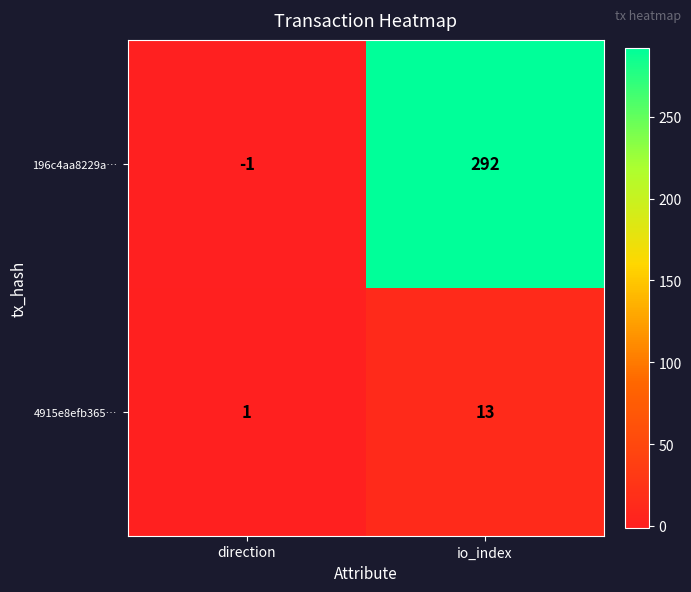

What is the minimum value shown in the chart?

-1